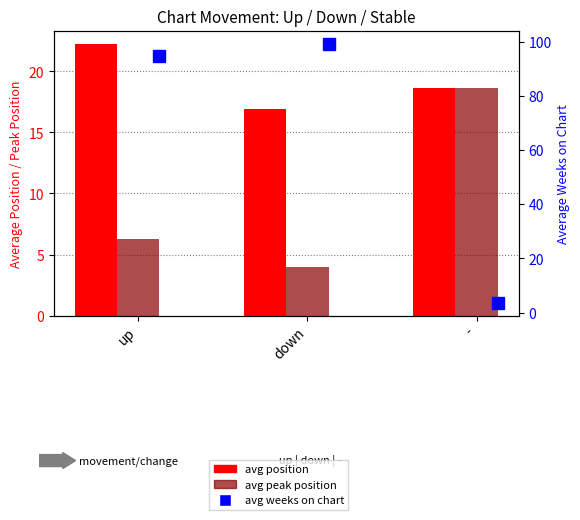

Where does the avg weeks on chart series first go above 94?

up